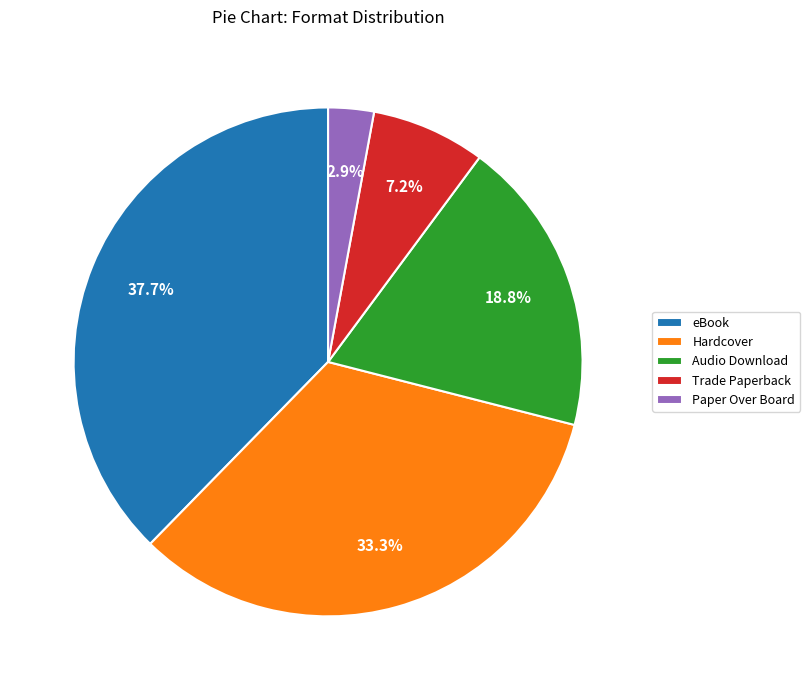

What is the total percentage of Paper Over Board and Hardcover?

36.2%